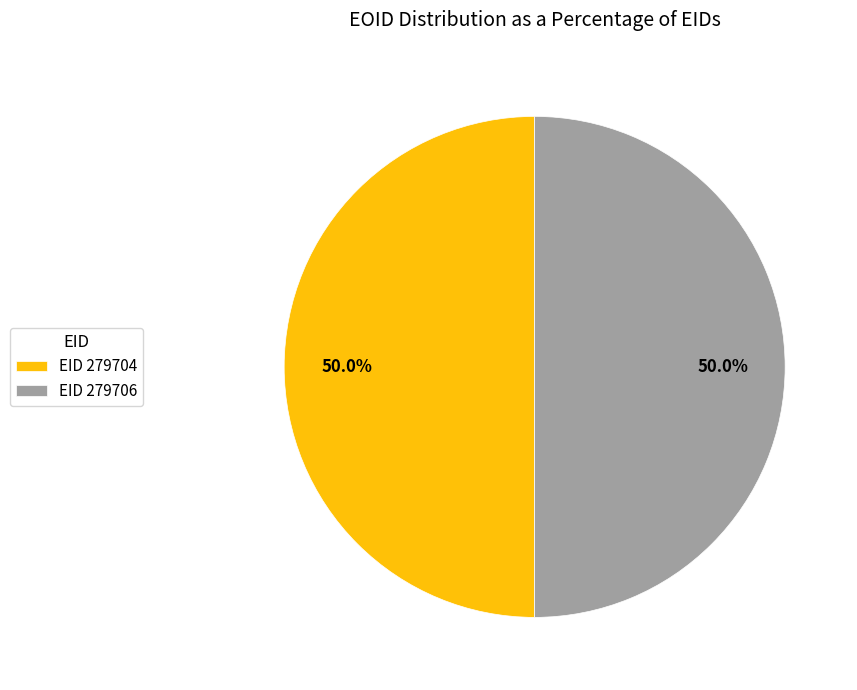

What portion of the pie excludes EID 279704?

50.0%